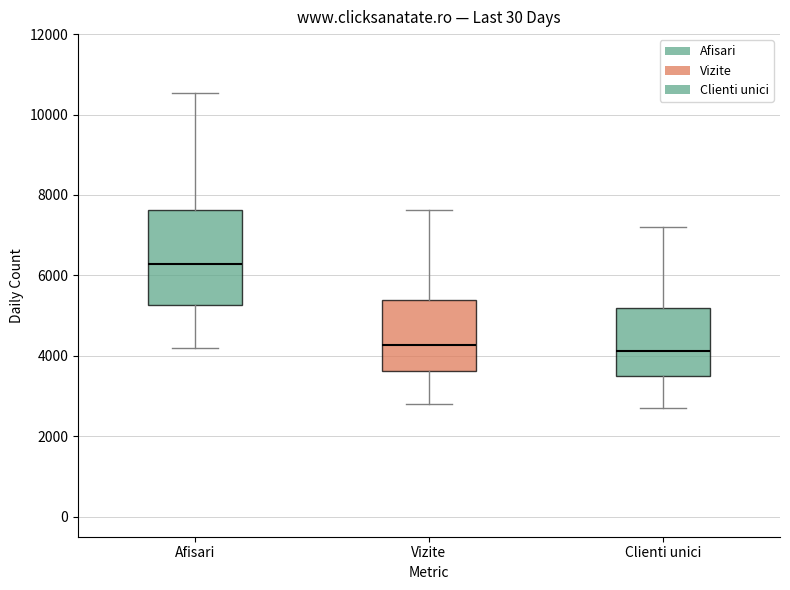

Reading left to right, transcribe this box plot: for each box, give where its median line is, the range the box spans, and where its two whiskers end, as read against the y-axis. The values are not printed on the chart, so give them approximately, as read against the axis.

Afisari: median 6200, box 5200 to 7600, whiskers 4200 to 10600
Vizite: median 4200, box 3600 to 5400, whiskers 2800 to 7600
Clienti unici: median 4200, box 3400 to 5200, whiskers 2800 to 7200